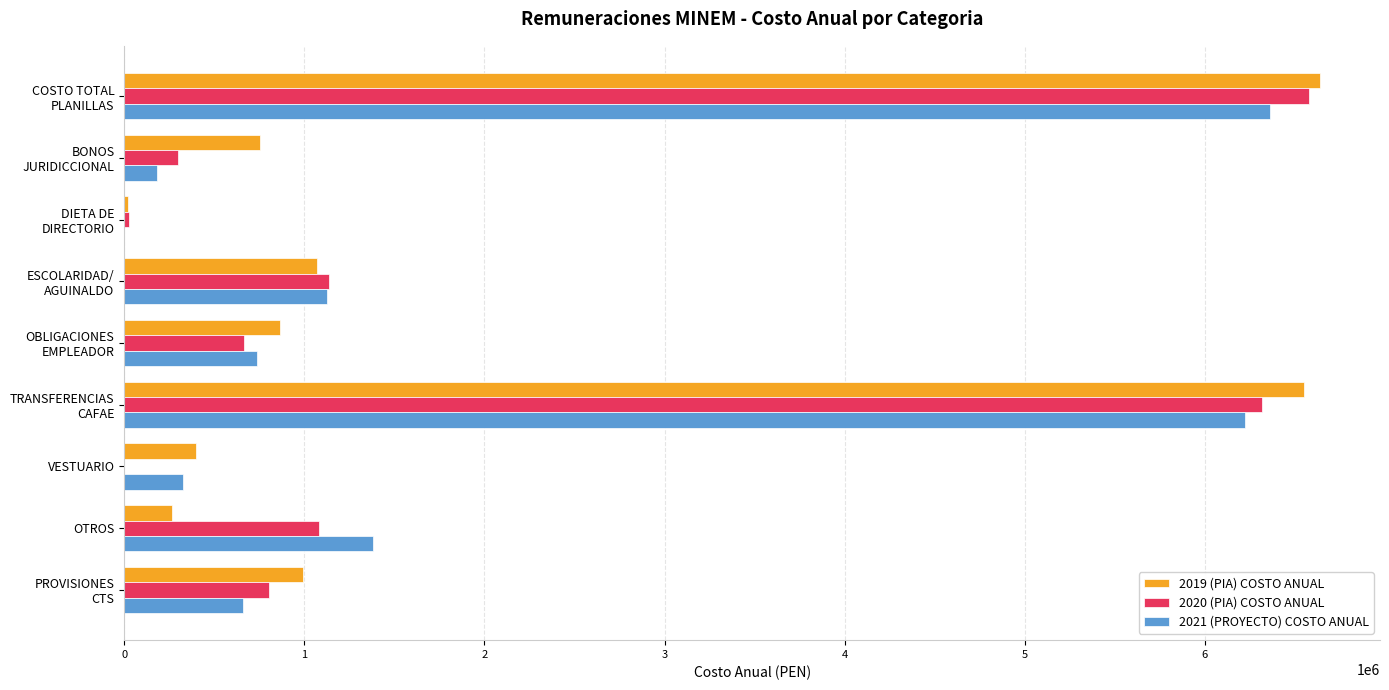

How many distinct data groups are displayed?

3